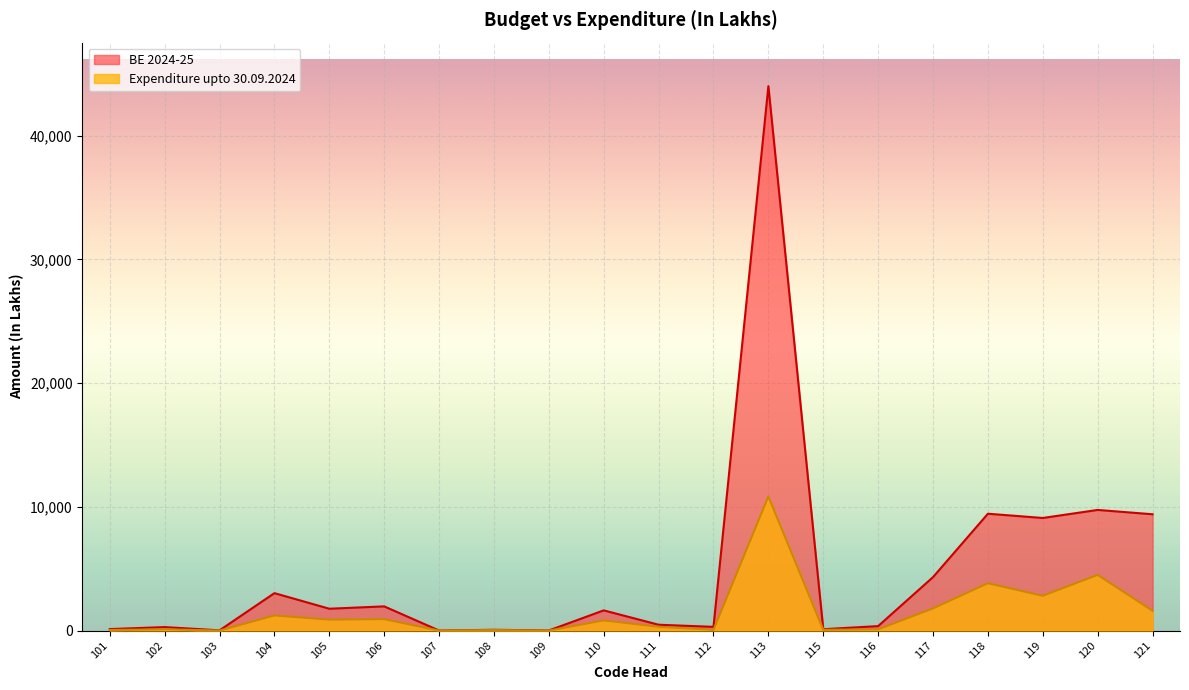

Is it true that Expenditure upto 30.09.2024 equals 4500.0 at 120?

True